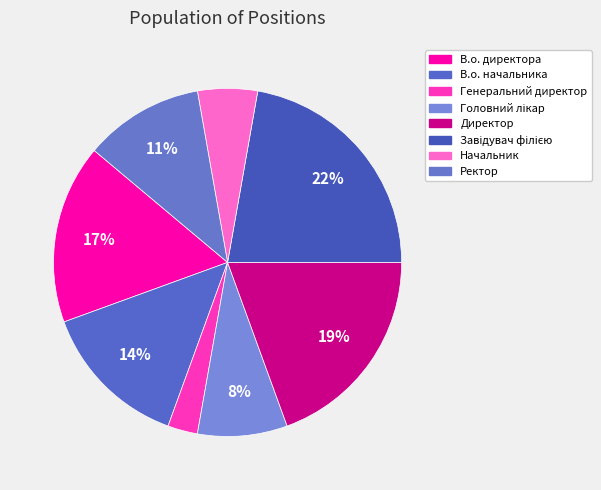

How many slices are in this pie chart?

8